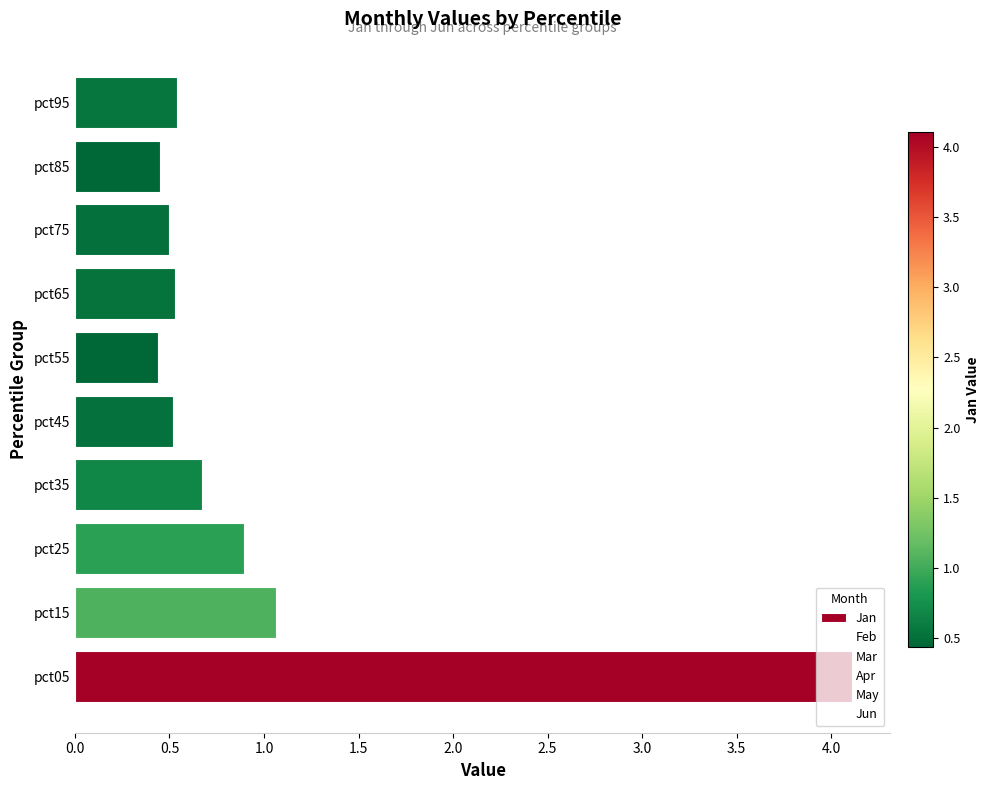

Is it true that the value at pct45 is 0.2?

False